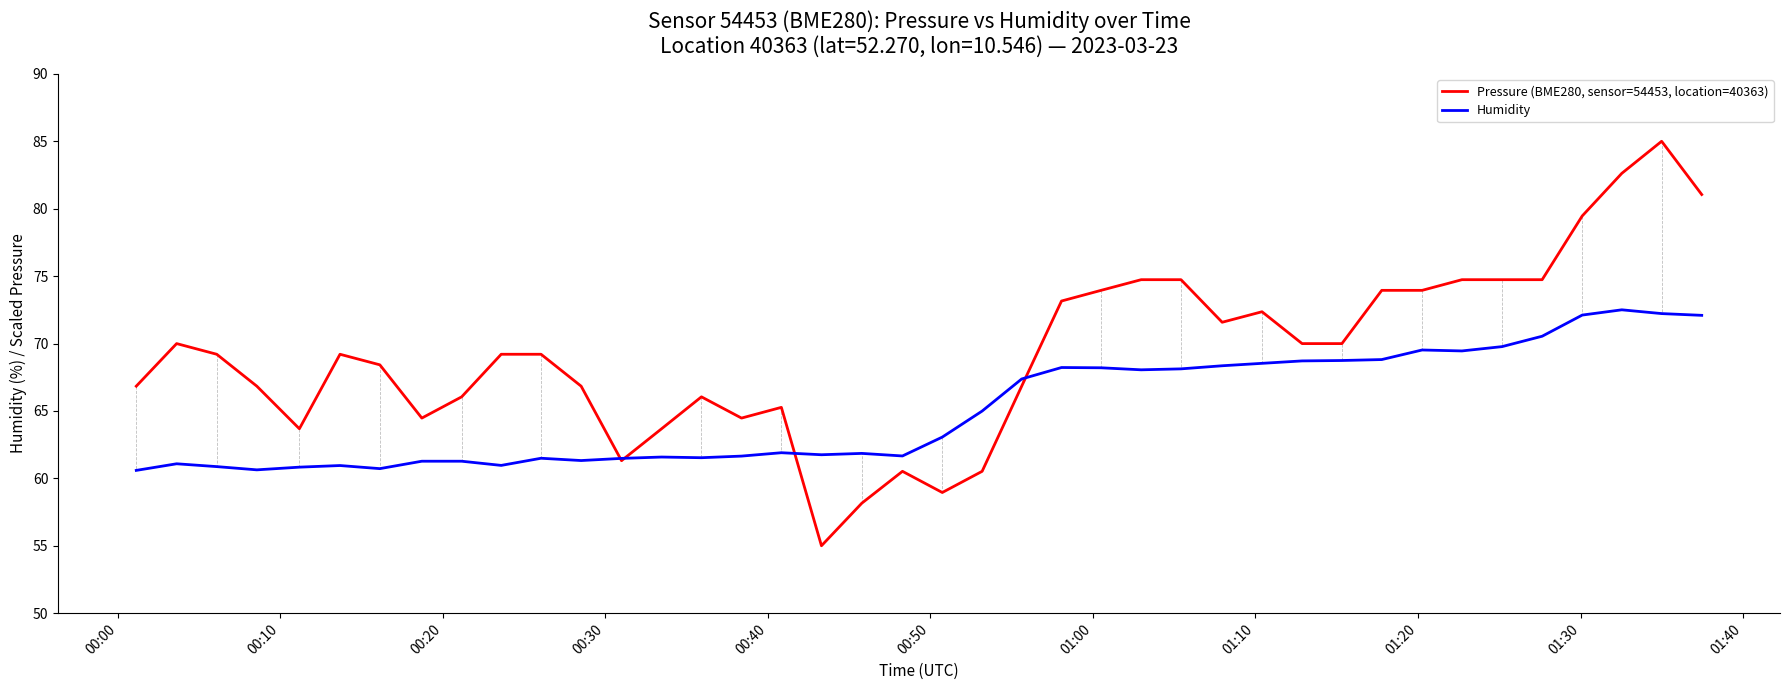

Which series has the largest total across all categories?

Pressure (BME280, sensor=54453, location=40363)